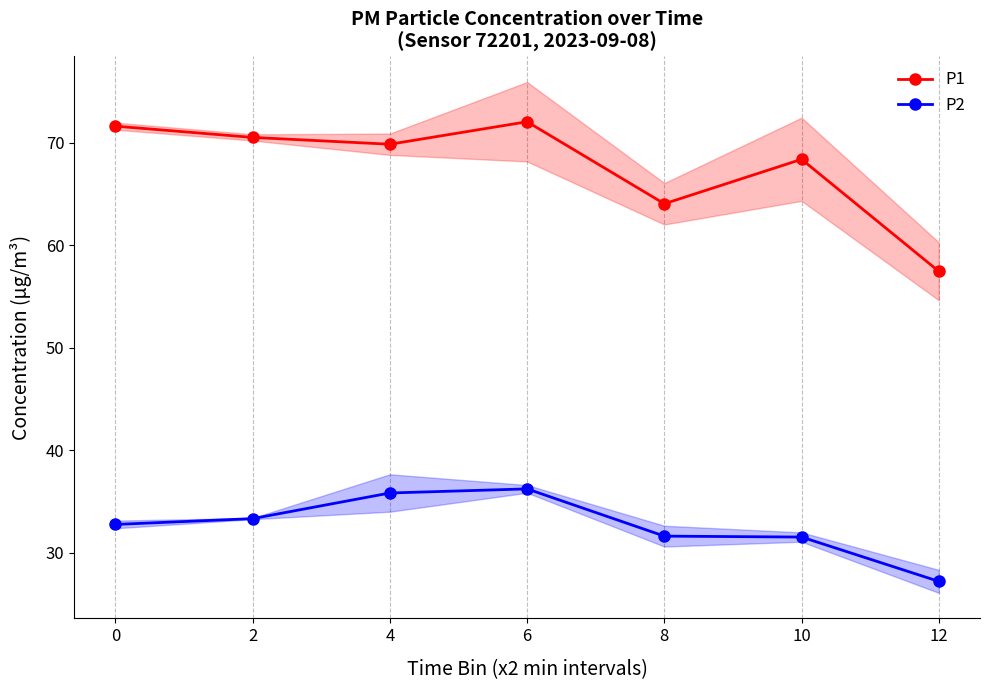

List the labels in order of P1 value, smallest first.

12, 8, 10, 4, 2, 0, 6